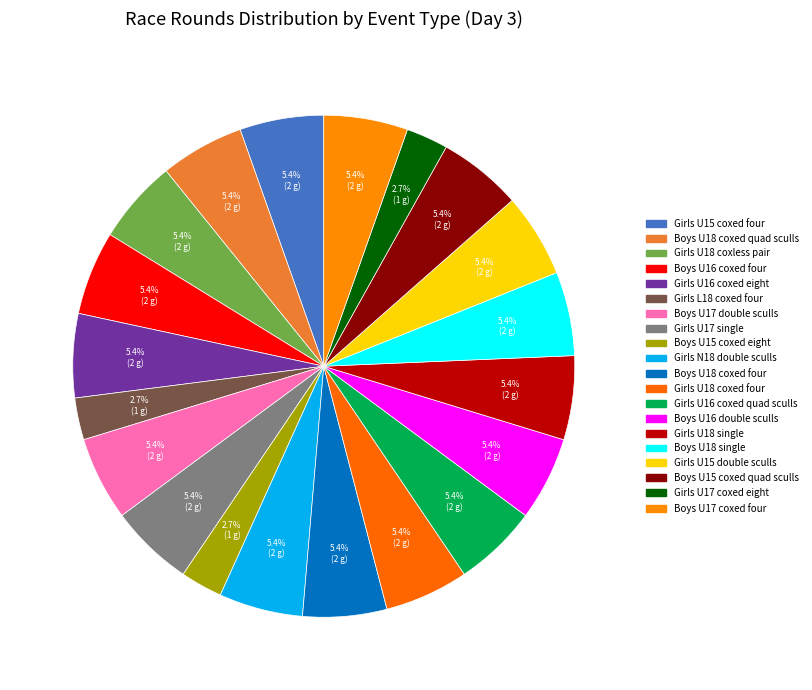

How many slices are in this pie chart?

20